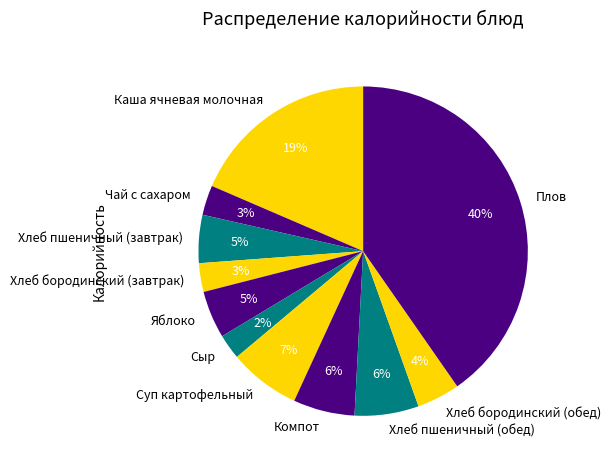

To the nearest percent, what is the combined percentage of Чай с сахаром and Хлеб бородинский (завтрак)?

6%